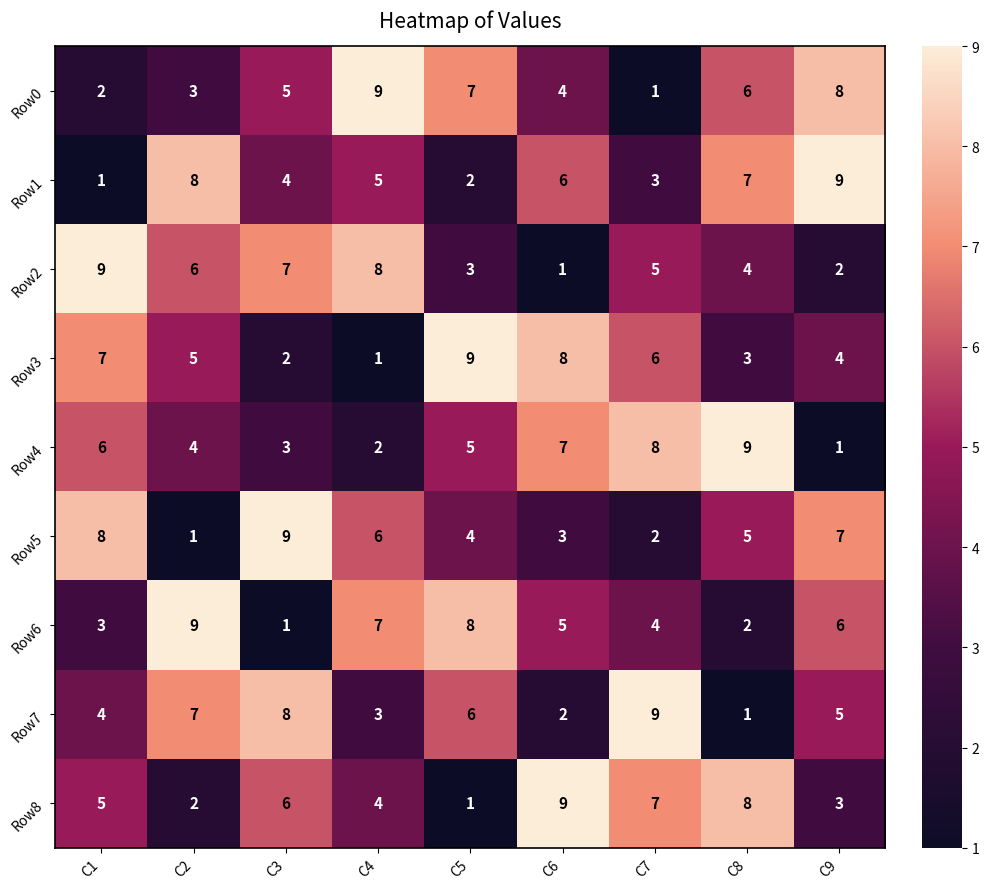

At which label does Row6 reach its minimum?

C3